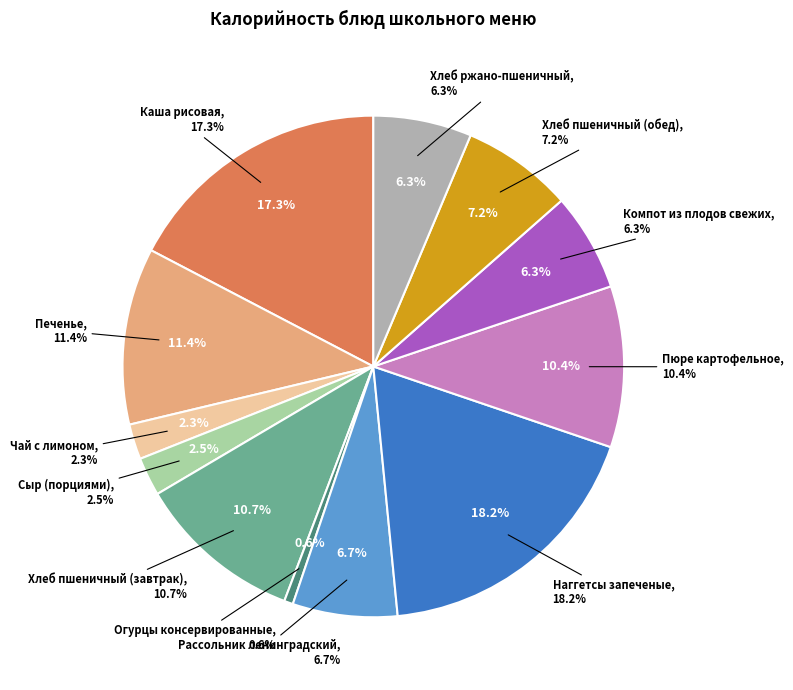

Does Огурцы консервированные account for over 50% of the chart?

No